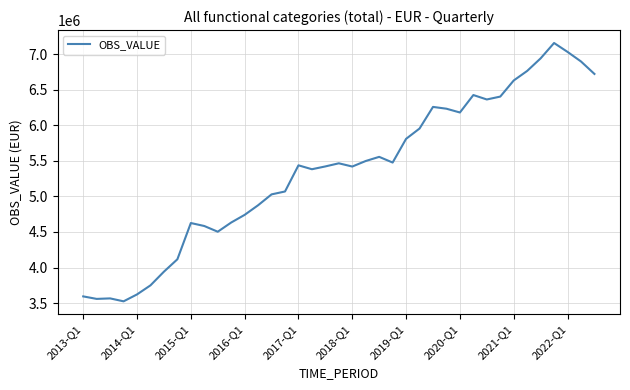

What is the difference between the maximum and minimum values?

3629462.4